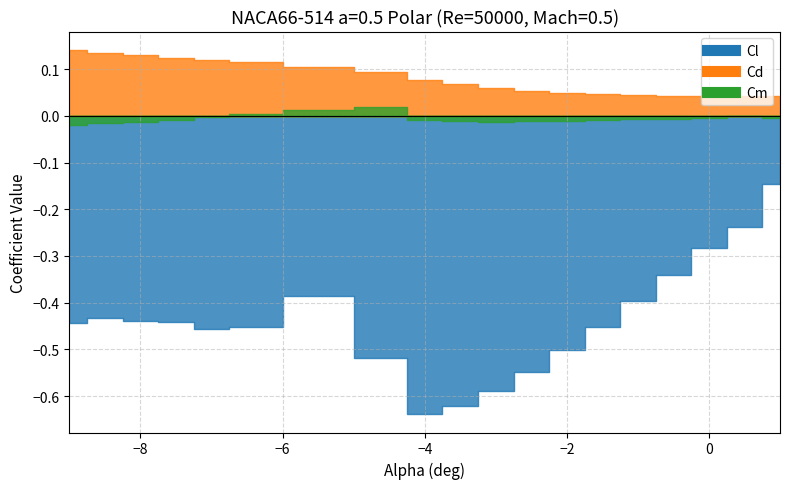

How many interior local peaks does the Cl series have?

2